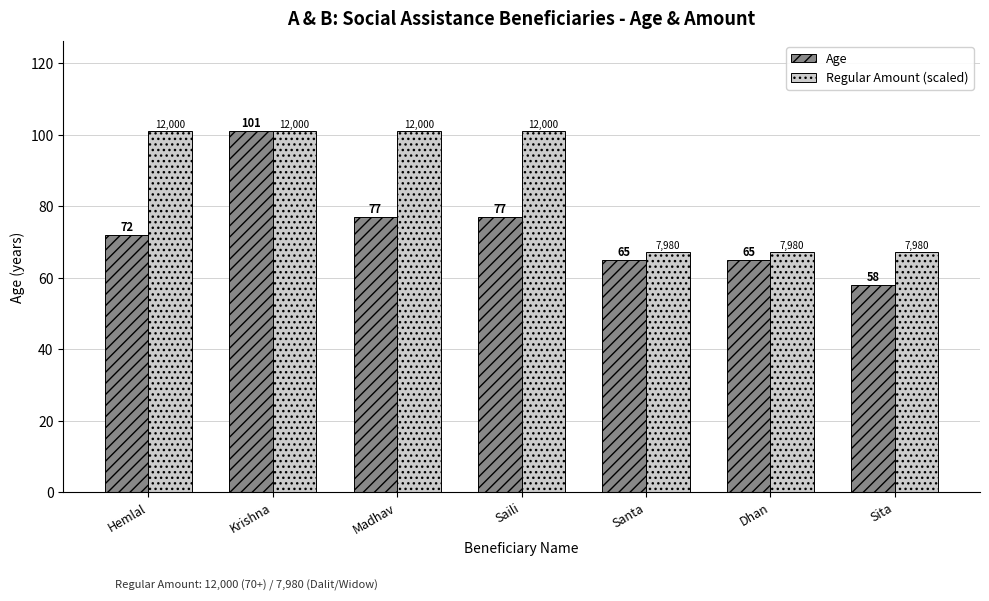

What is the average value of the Regular Amount (scaled) series?

86.5